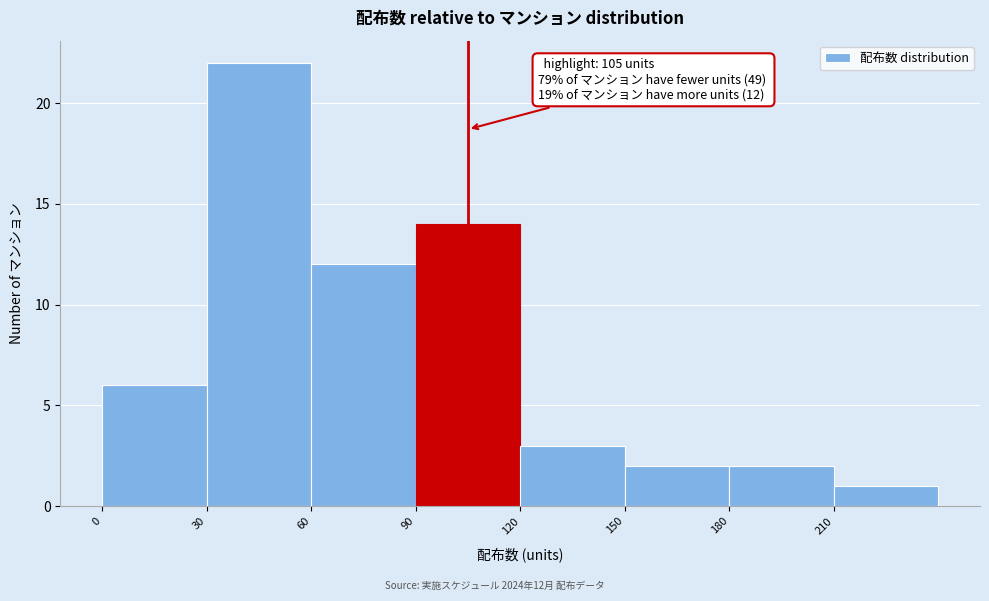

Over which range of the x-axis is the bar tallest?

30 to 60